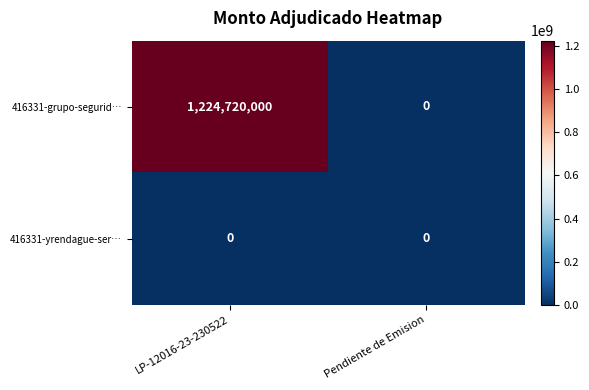

What is the average value of the 416331-grupo-segurid… series?

612360000